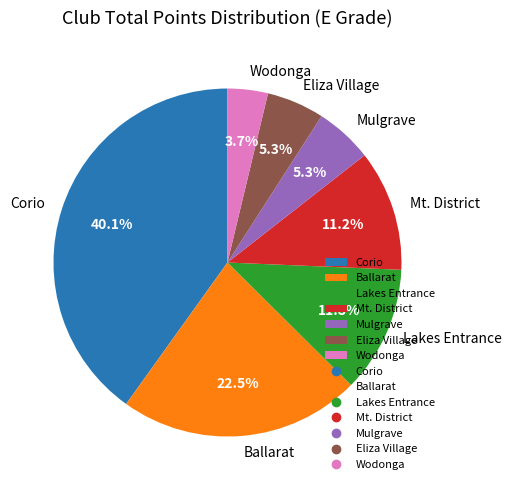

Which has a higher value, Eliza Village or Ballarat?

Ballarat